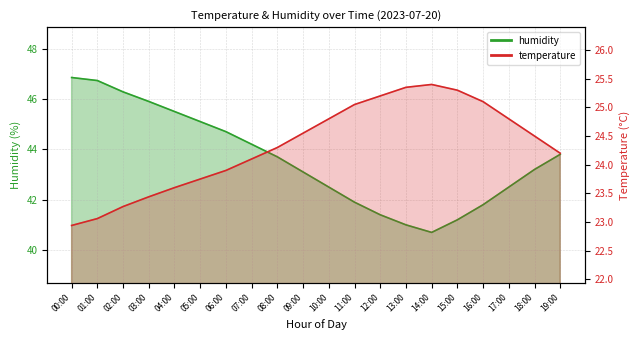

Rank the series at 17:00 from highest to lowest value.

humidity, temperature